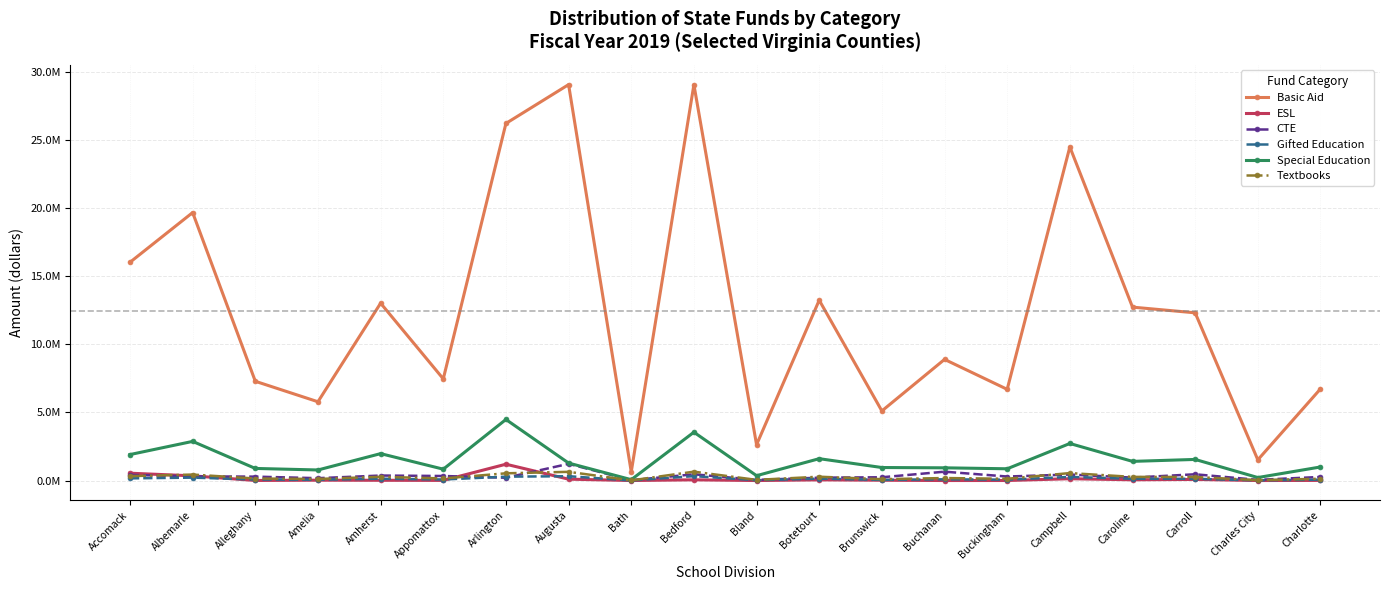

Read the Special Education value at Appomattox.

834434.0